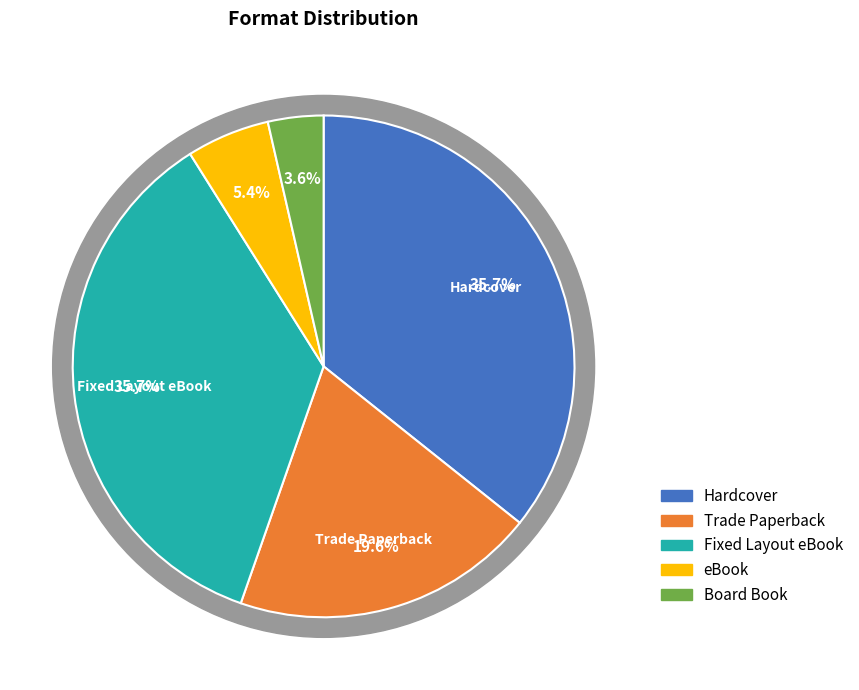

Is eBook the majority of the pie?

No